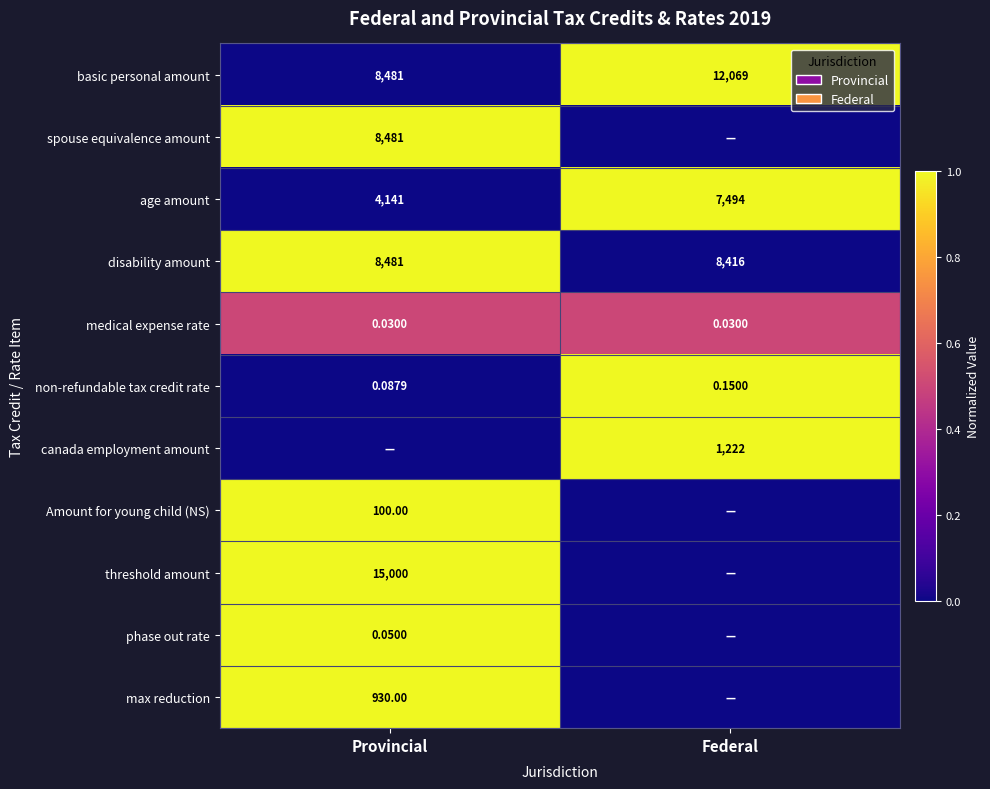

Where is basic personal amount nearest to the value 10275?

Provincial